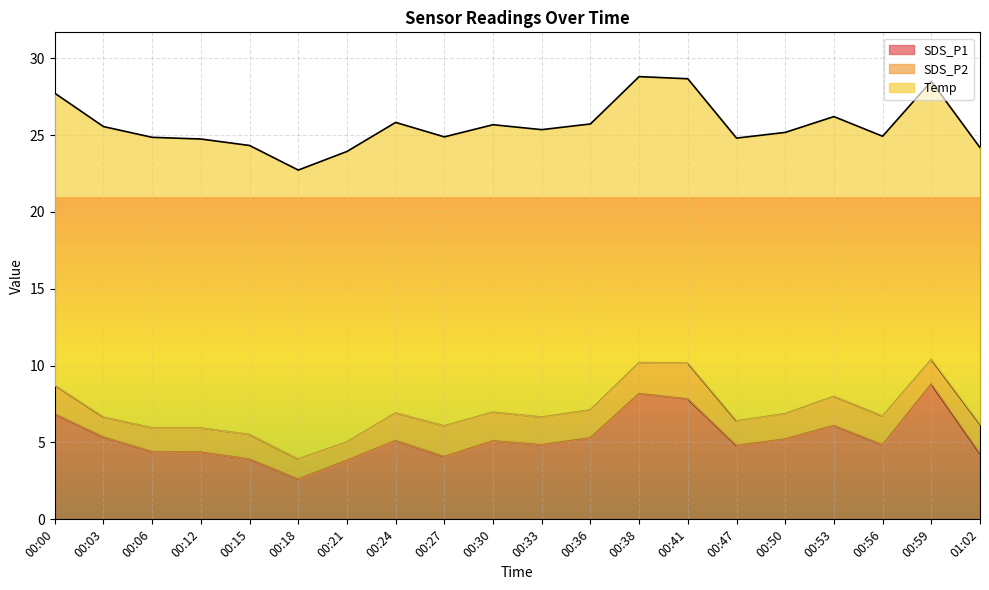

The value of SDS_P2 at 00:03 is 1.3. True or false?

True